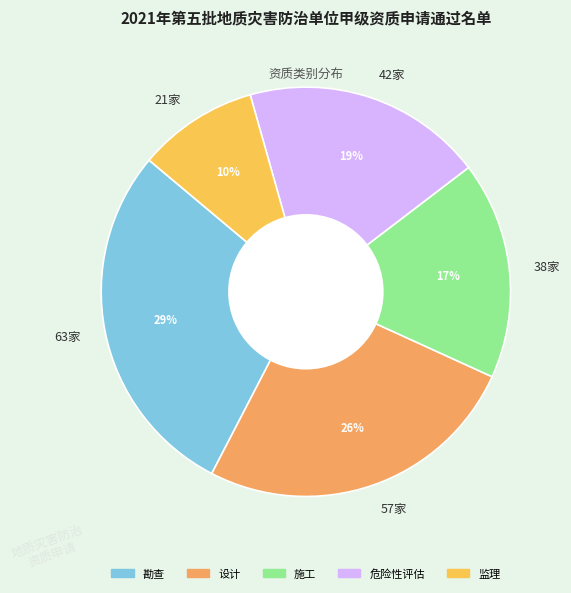

Between 57家 and 38家, which is larger?

57家